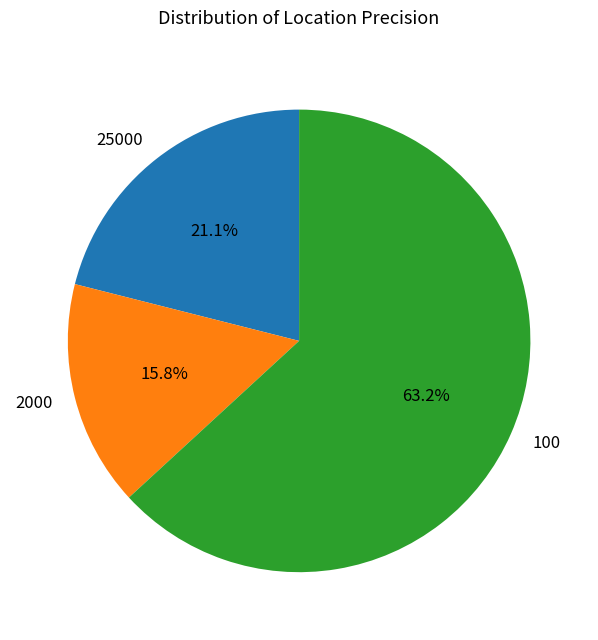

Does 100 account for over 50% of the chart?

Yes